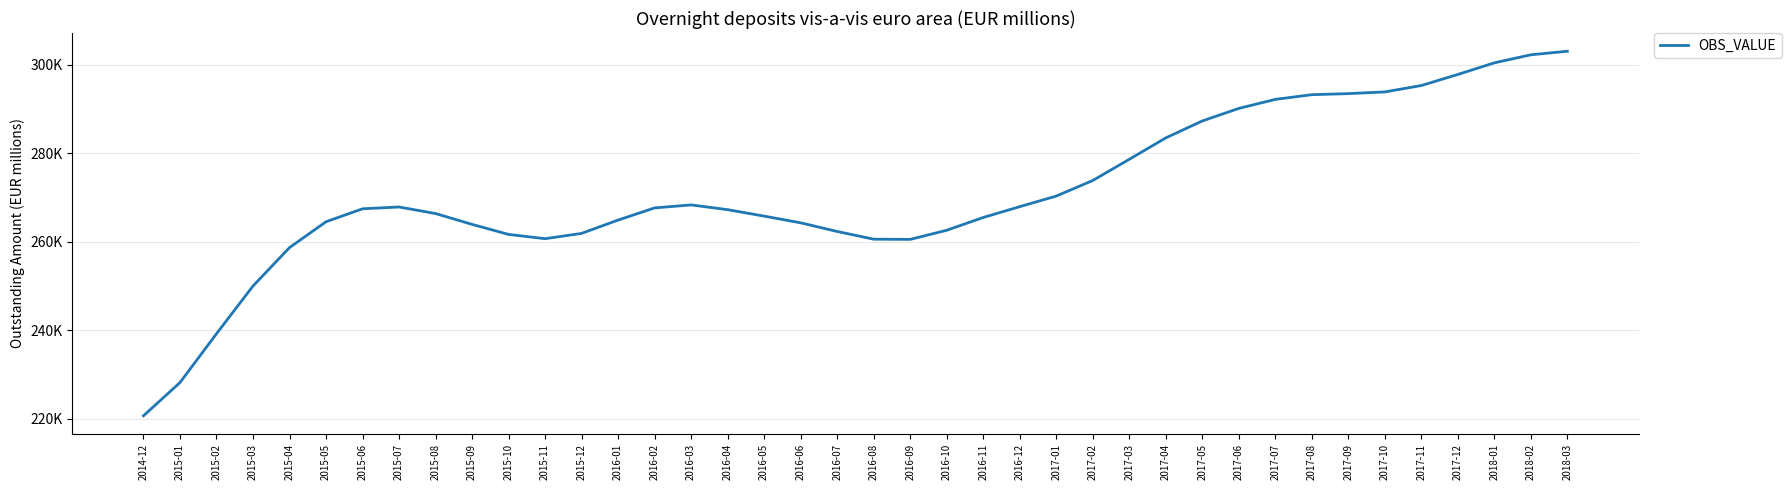

Reading left to right, extract all data points from this chart.

2014-12=220669.7	2015-01=228186.3	2015-02=239215.6	2015-03=249995.2	2015-04=258678.3	2015-05=264515.4	2015-06=267444.1	2015-07=267851.8	2015-08=266367.2	2015-09=263921.8	2015-10=261655.5	2015-11=260686.4	2015-12=261885.3	2016-01=264896.7	2016-02=267643.2	2016-03=268317.2	2016-04=267246.4	2016-05=265787.0	2016-06=264273.1	2016-07=262318.9	2016-08=260576.5	2016-09=260527.4	2016-10=262589.8	2016-11=265477.1	2016-12=267922.5	2017-01=270312.8	2017-02=273833.3	2017-03=278621.6	2017-04=283457.5	2017-05=287285.2	2017-06=290120.4	2017-07=292162.7	2017-08=293222.5	2017-09=293464.3	2017-10=293847.7	2017-11=295296.5	2017-12=297790.7	2018-01=300418.6	2018-02=302239.2	2018-03=303039.1